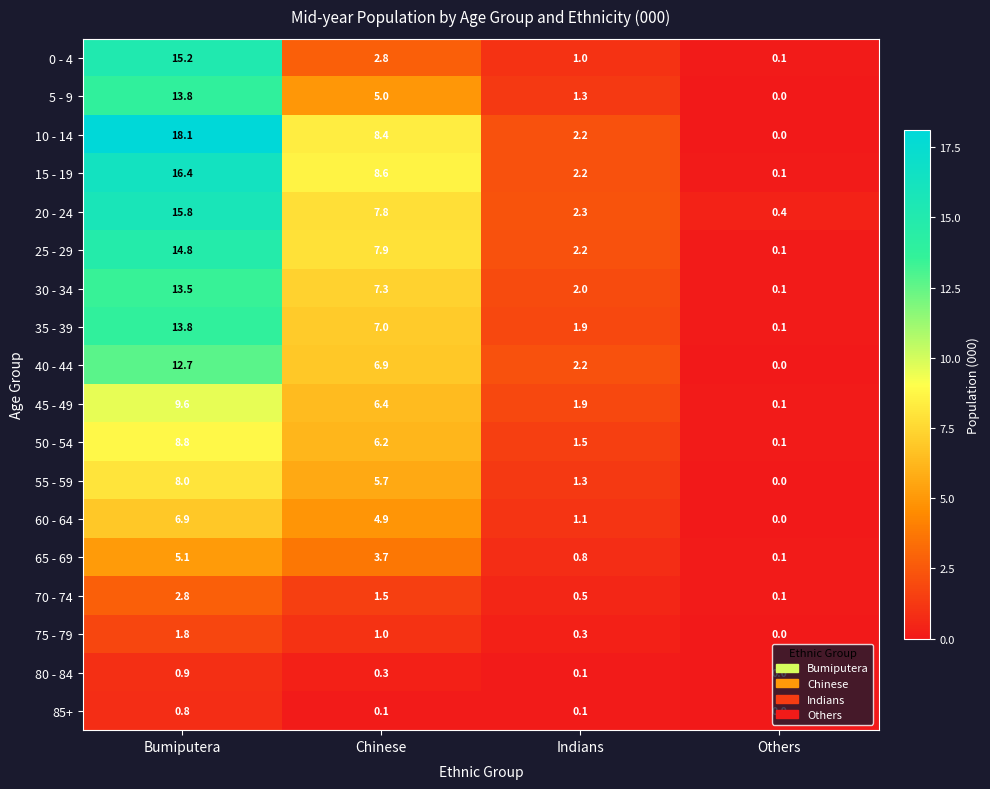

What is the spread (max minus min) of values at Indians?

2.2